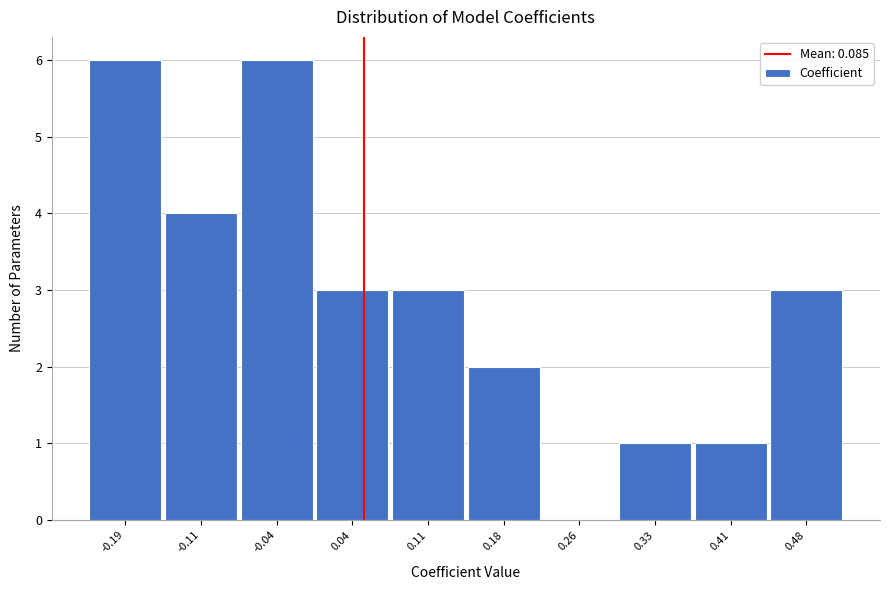

Reading right to left, list all the values displayed in this chart.

0.48=3	0.41=1	0.33=1	0.26=0	0.18=2	0.11=3	0.04=3	-0.04=6	-0.11=4	-0.19=6